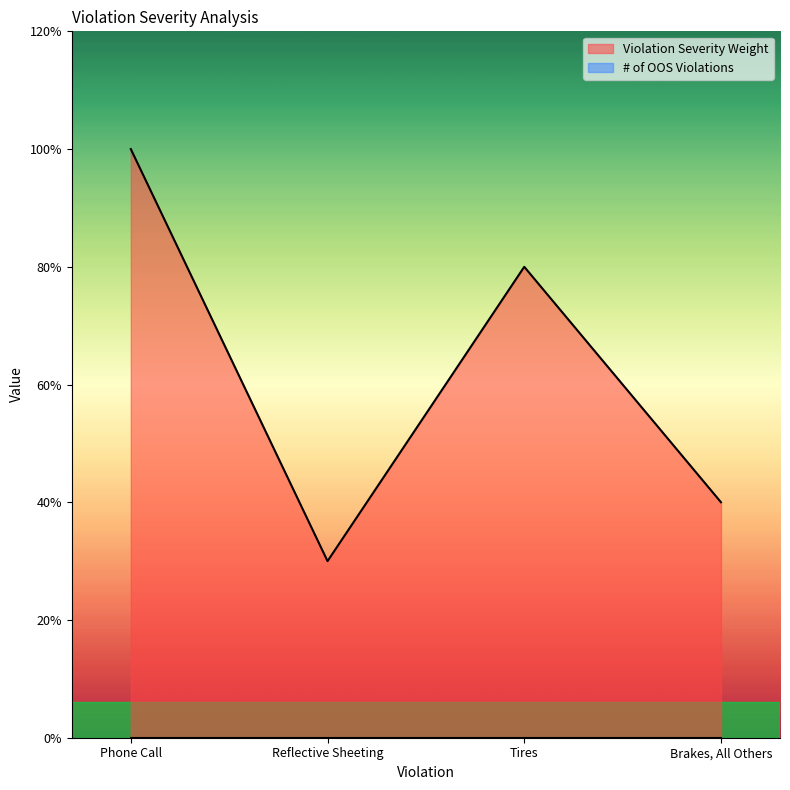

What is the ratio of the value at Brakes, All Others to the value at Tires?

0.5